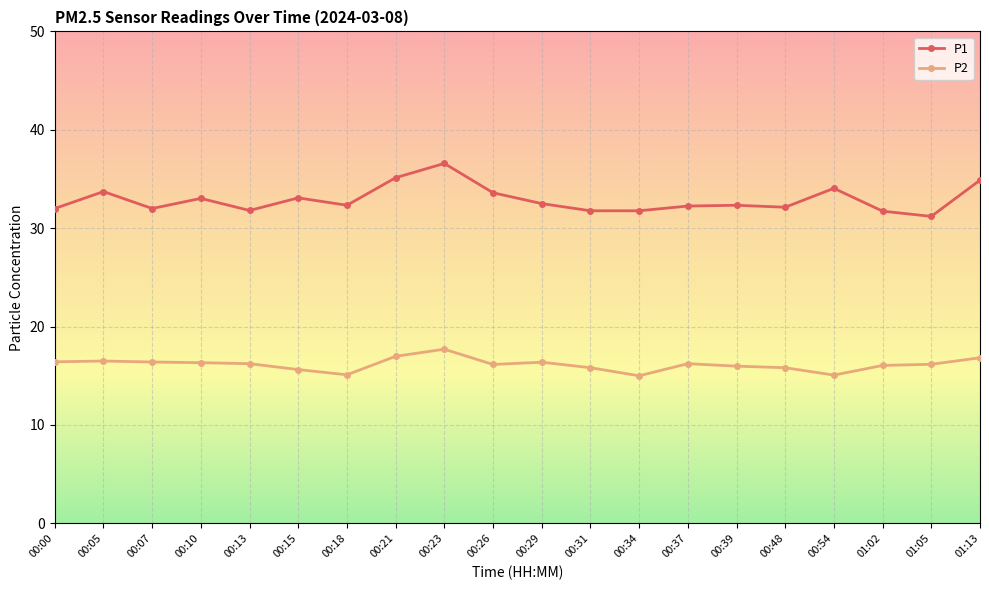

What is the highest value of the P1 series?

36.6